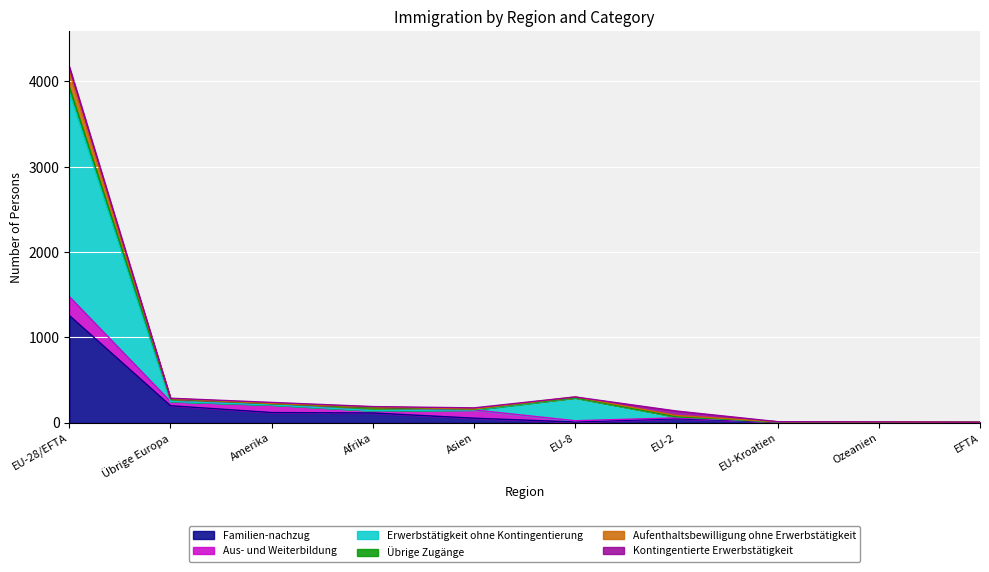

What is the maximum value for Familien-nachzug?

1255